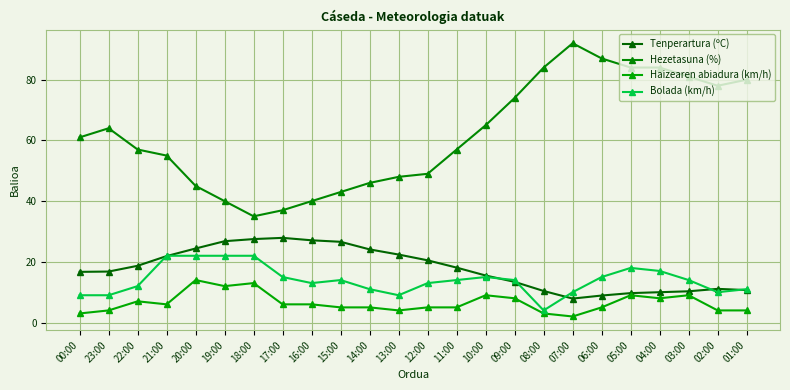

How many distinct data groups are displayed?

4